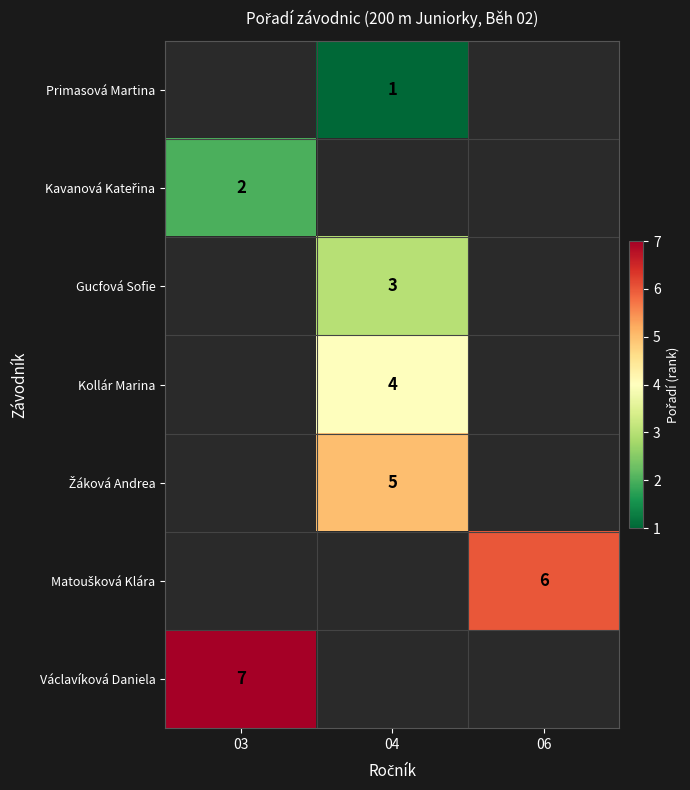

What is the smallest value displayed?

1.0